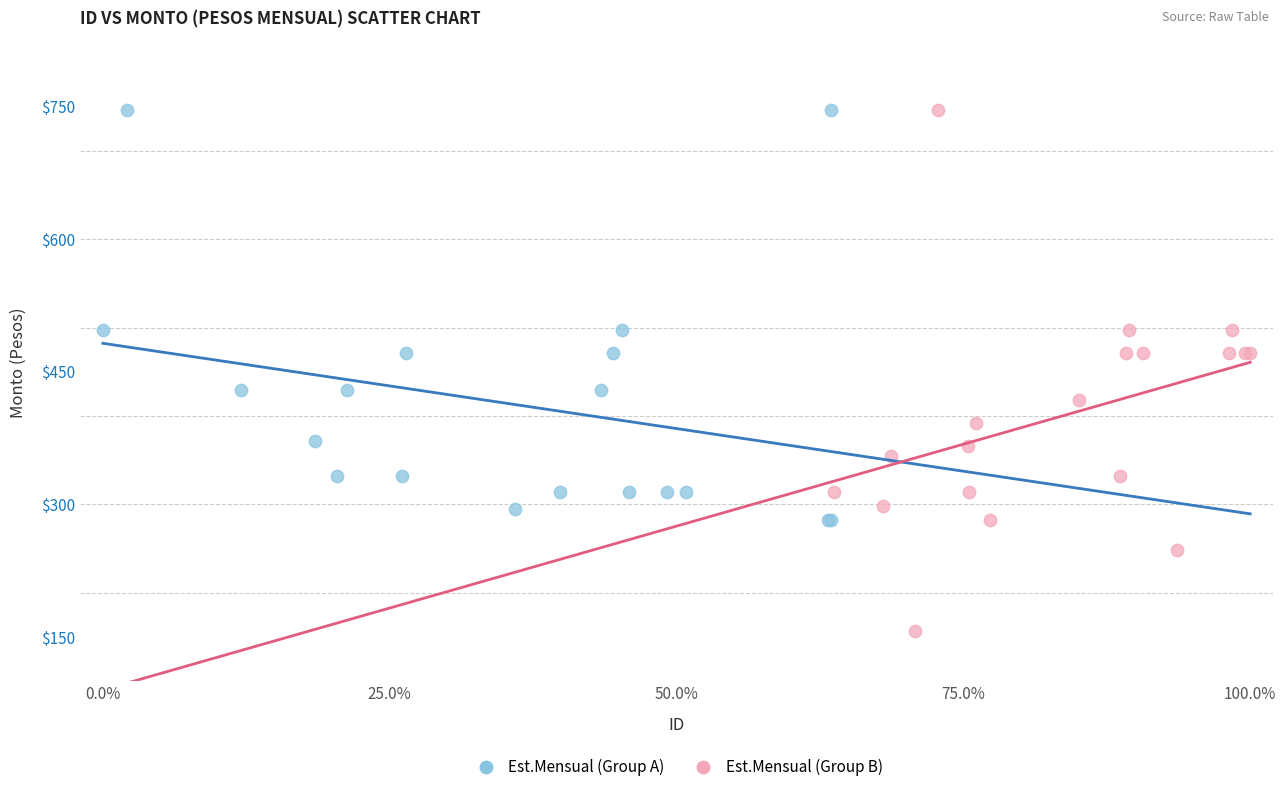

Which series contains the lowest Y value?

Est.Mensual (Group B)